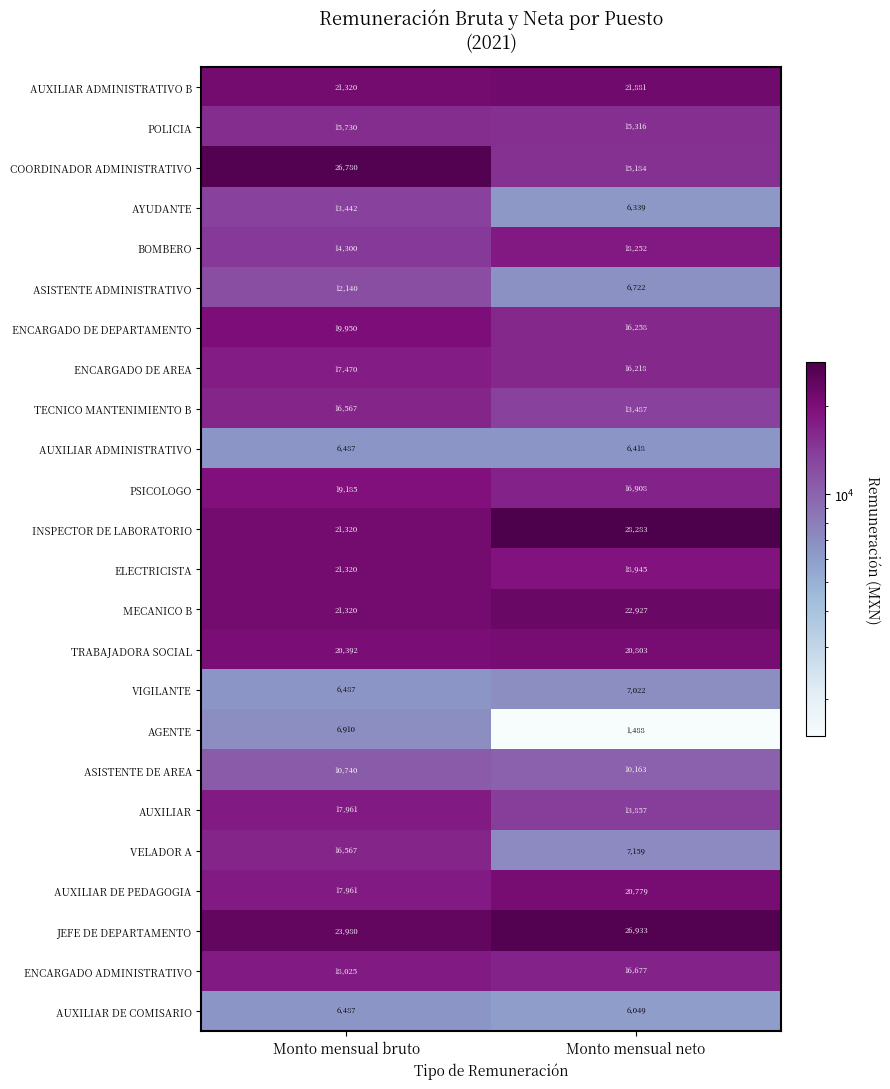

The AYUDANTE series shows 6339 at Monto mensual neto. True or false?

True